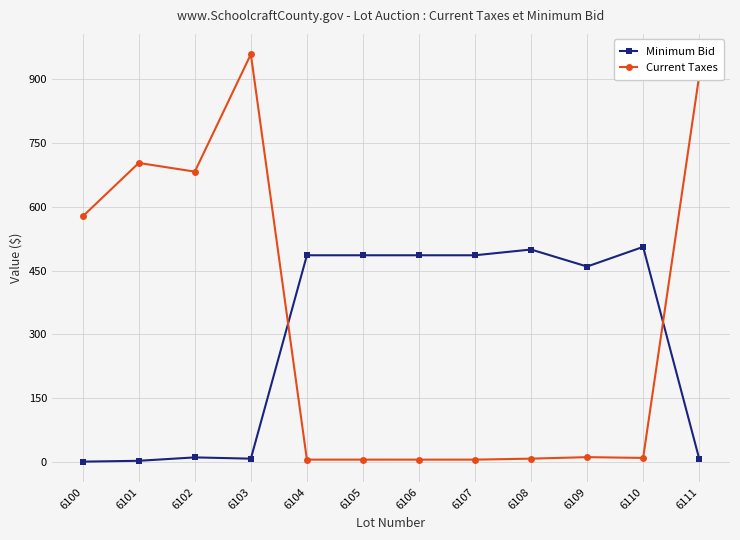

What is the value of the Current Taxes point at the 2nd from the left?

703.3